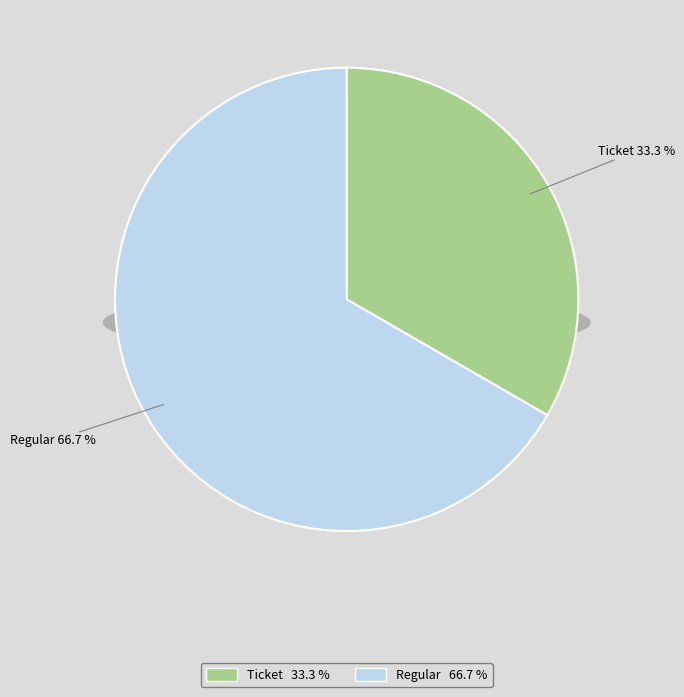

Is Regular the majority of the pie?

Yes